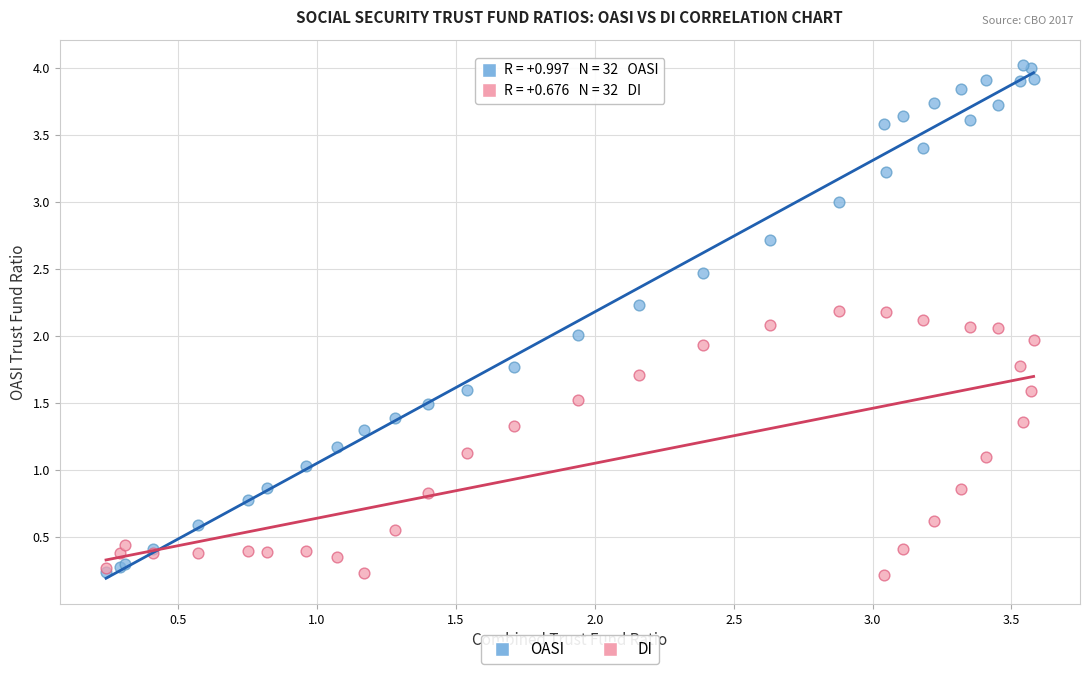

Which series has the largest Y range (max minus min)?

OASI